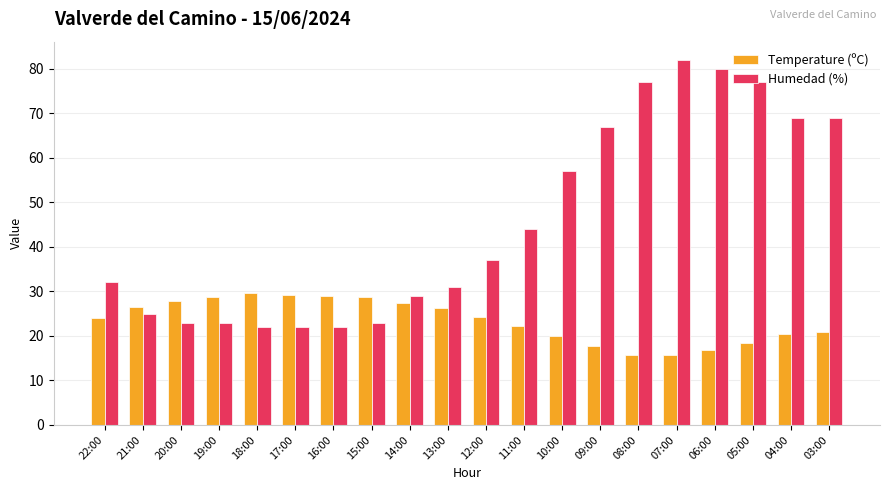

What is the total value across all series at 12:00?

61.2